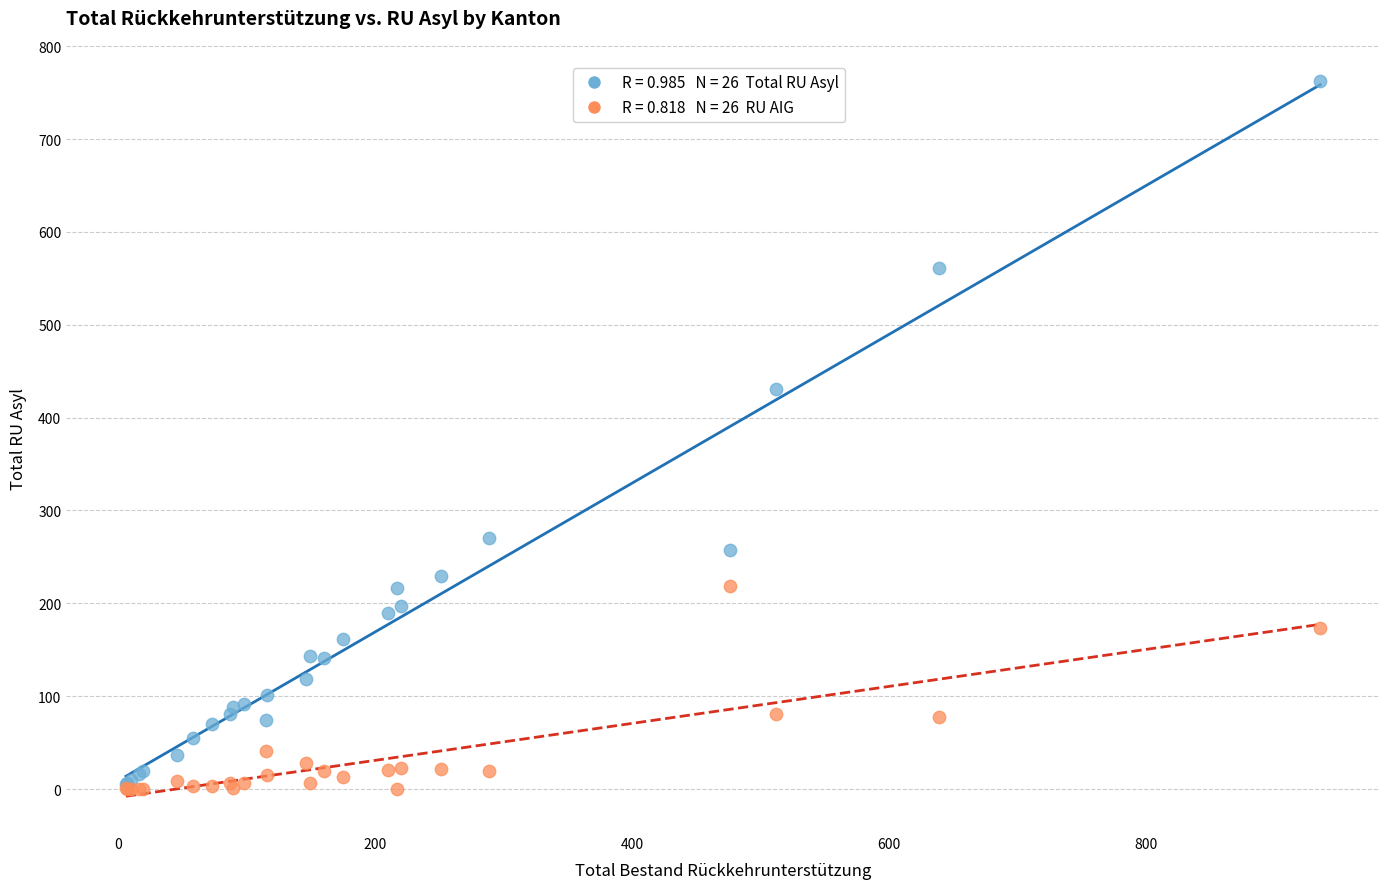

Across all series, what Y value is closest to 381?

431